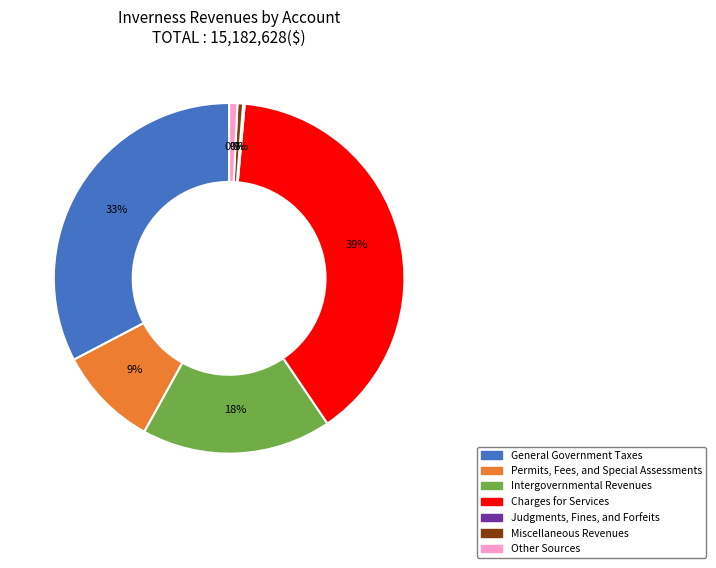

Is Miscellaneous Revenues the majority of the pie?

No